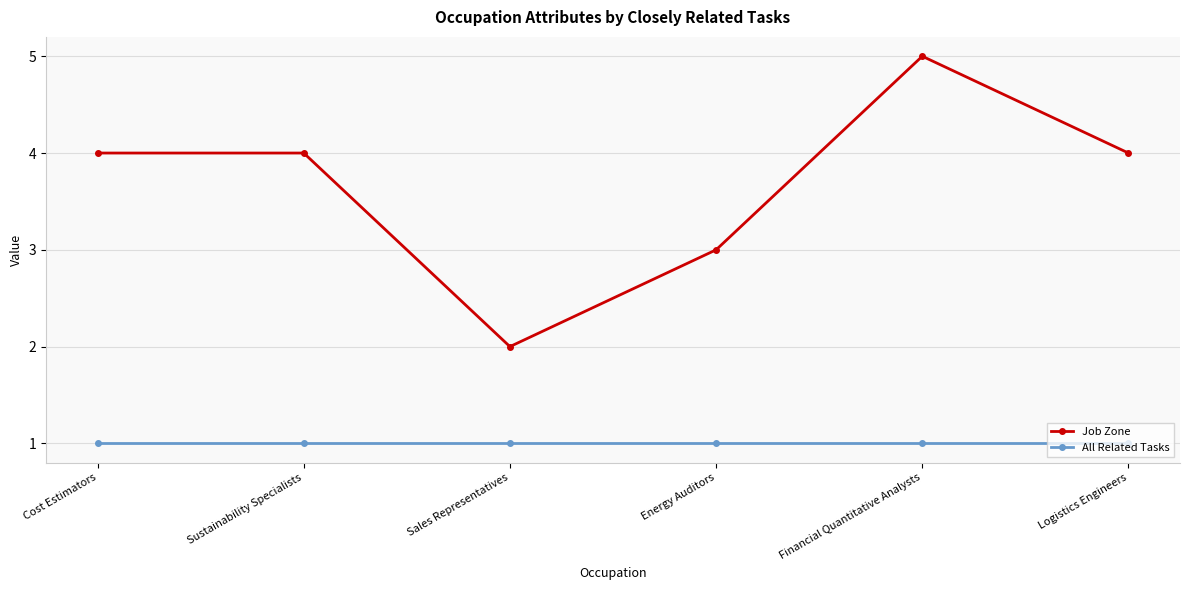

What is the value of the Job Zone point at the 4th from the left?

3